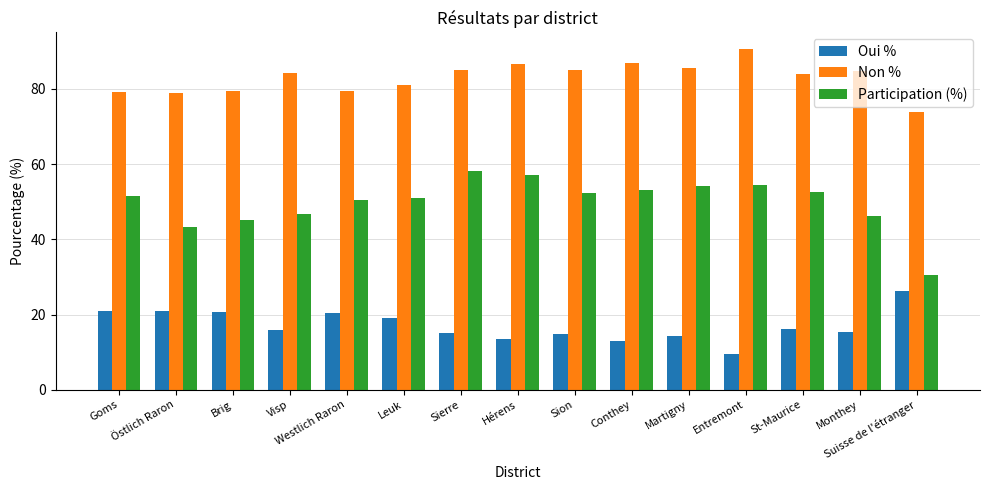

What is the difference between the maximum and minimum values in the Non % series?

16.7